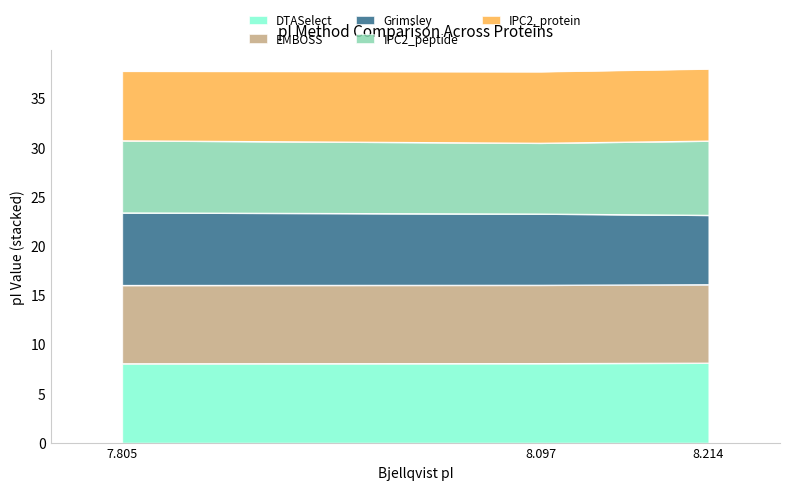

What is the maximum value for DTASelect?

8.1